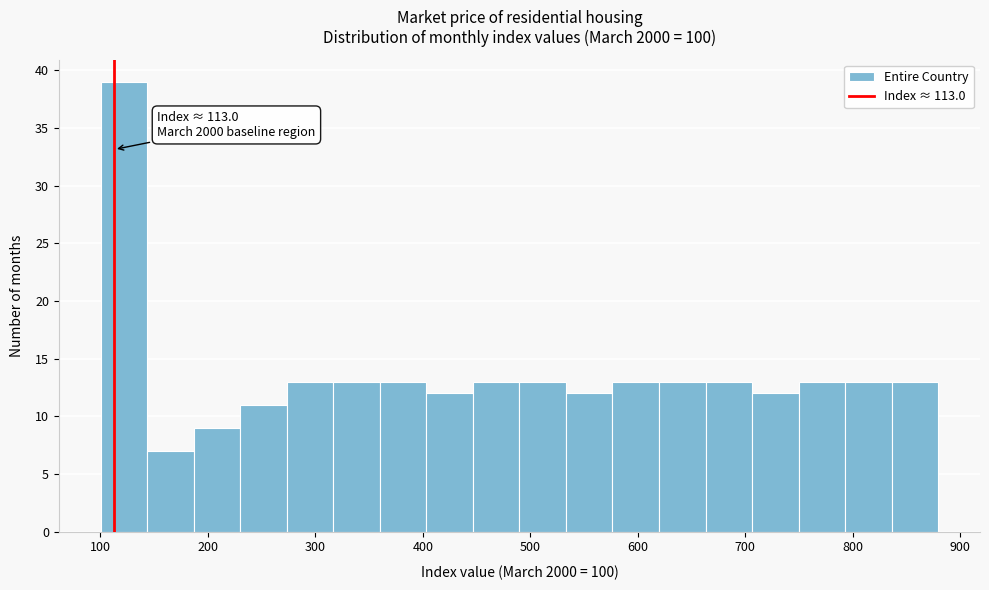

Over which range of the x-axis is the bar tallest?

100 to 140